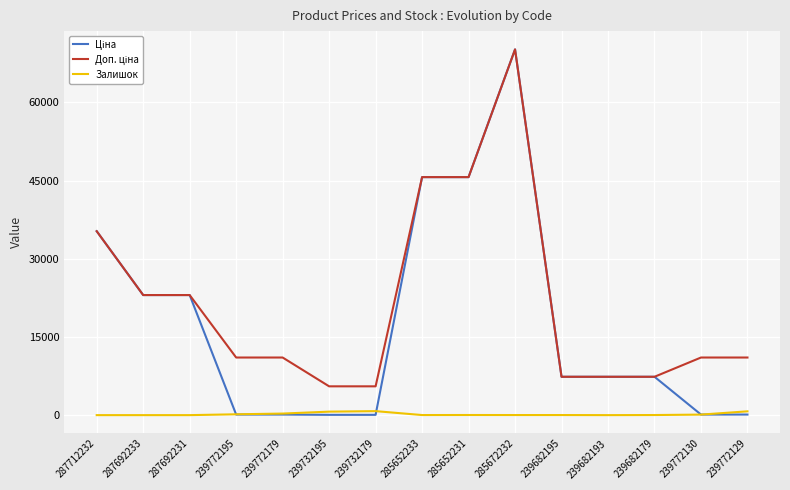

What is the spread (max minus min) of values at 239682193?

7360.2